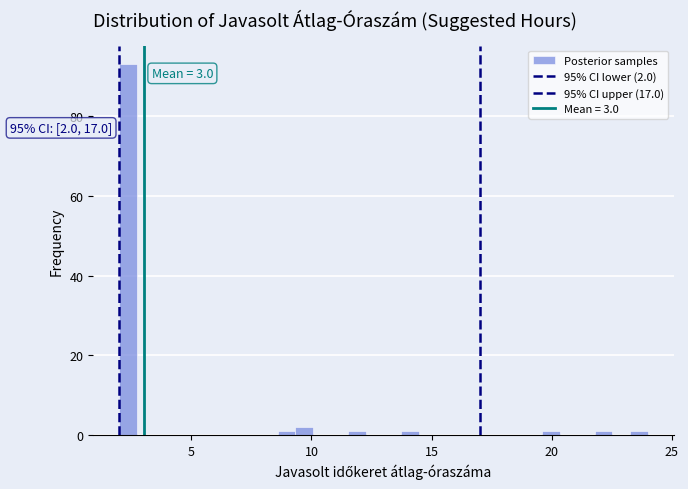

Read against the x-axis, roughly where is the centre of the tallest bar?

2.5